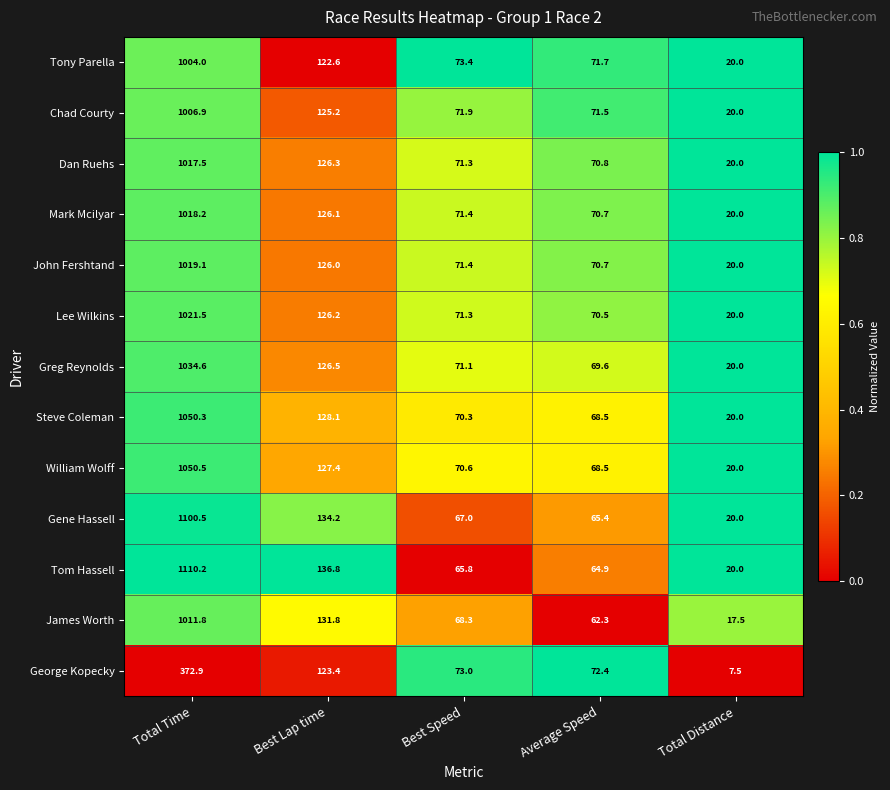

The value of Steve Coleman at Best Lap time is 202.9. True or false?

False